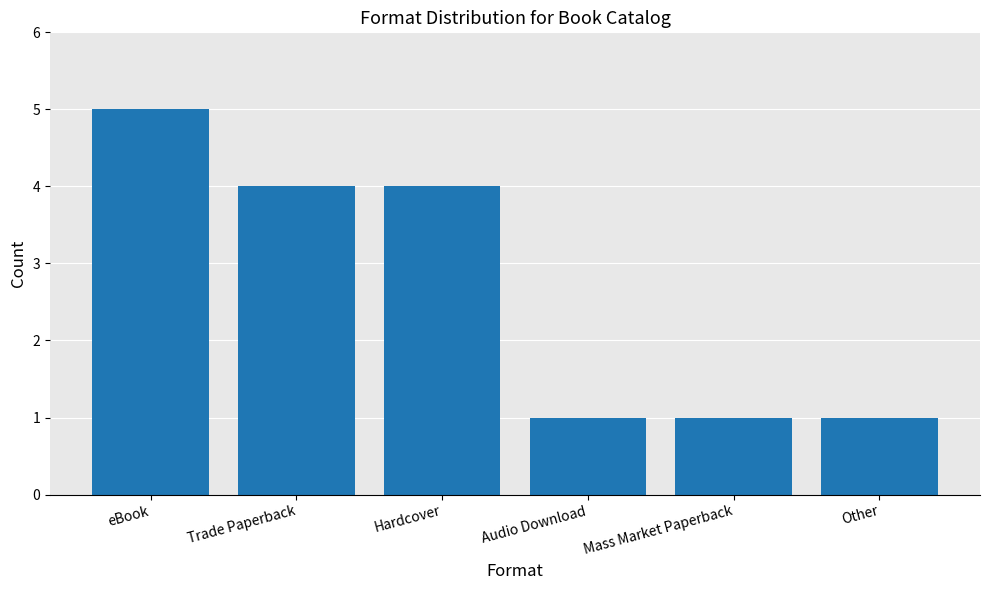

What position from the right is Trade Paperback?

5